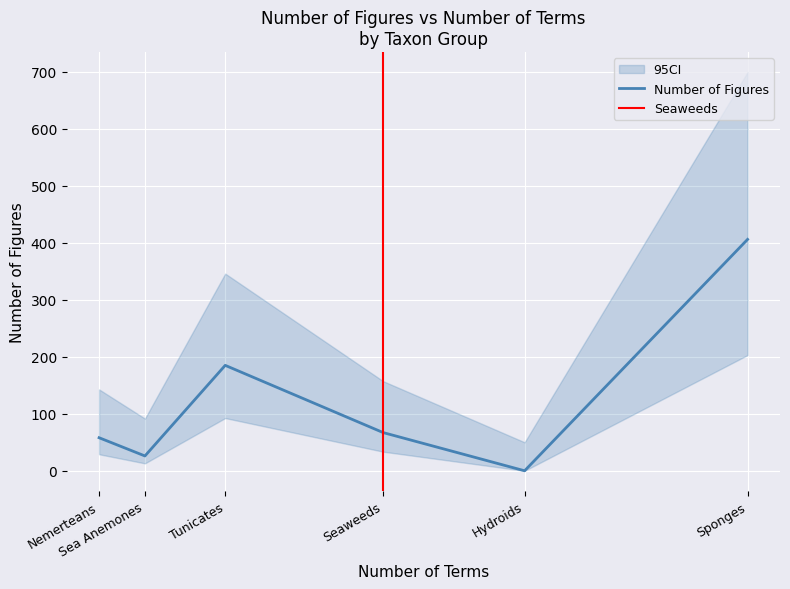

Is it true that the value at Tunicates is 185?

True